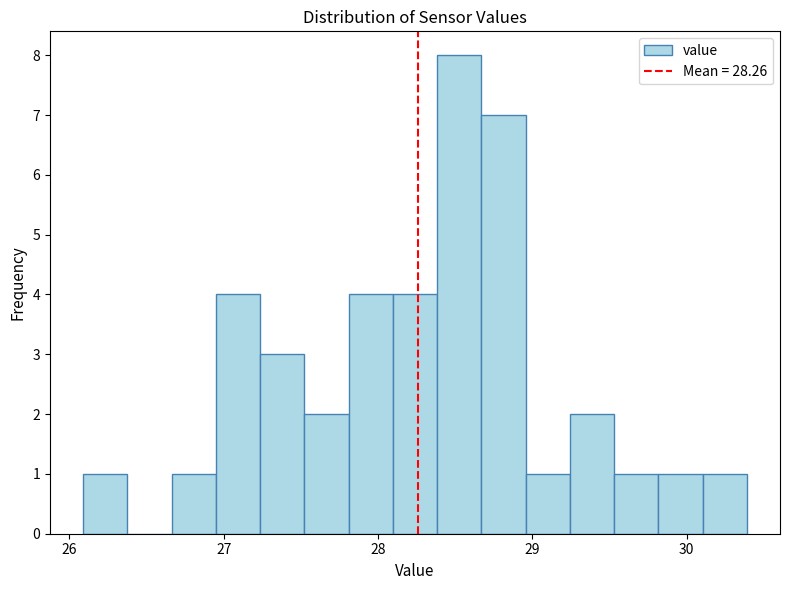

Around what value on the x-axis is the tallest bar? Give the approximate position of its centre, as read against the axis.

28.5